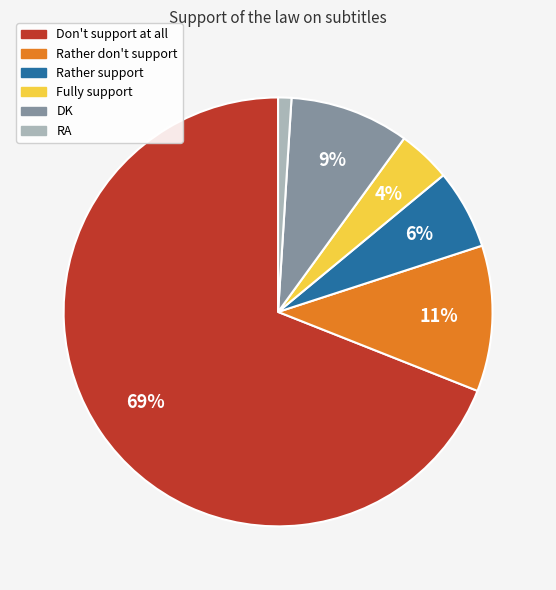

Is it true that Fully support is 4% of the pie?

True